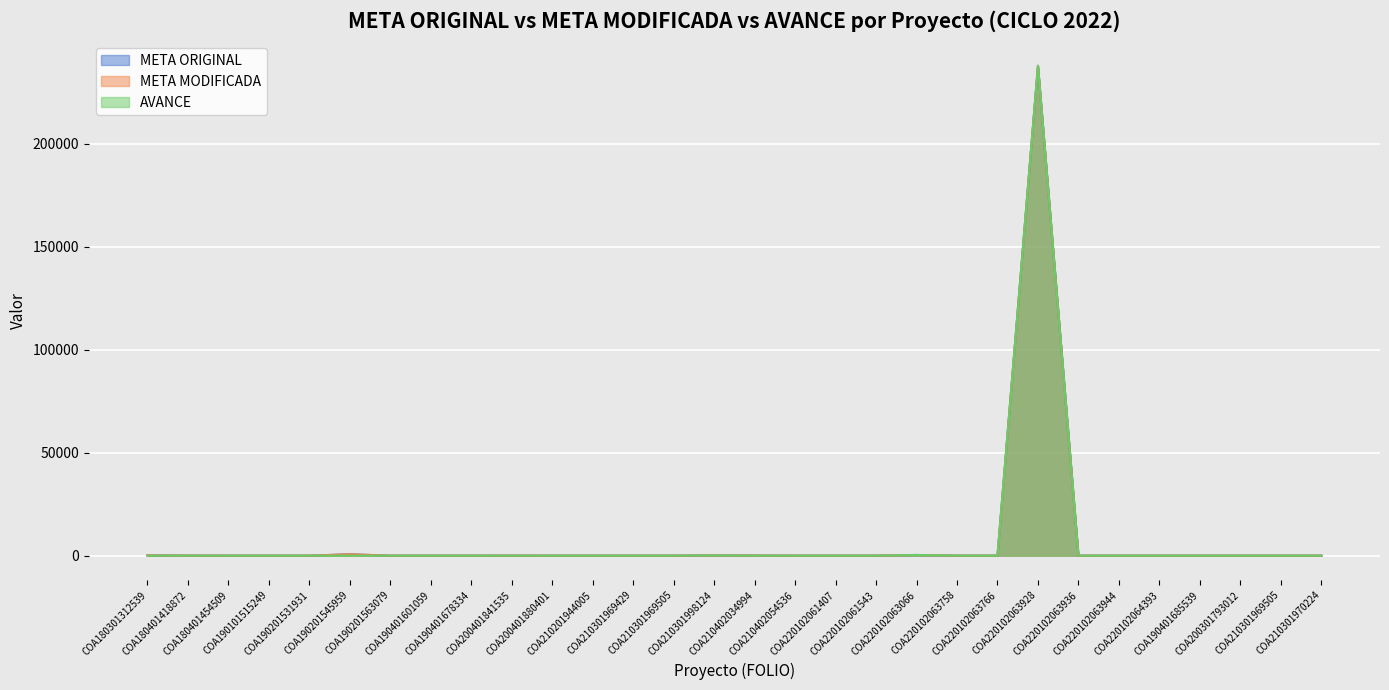

What is the value of the META MODIFICADA point at the 23rd from the left?

237951.0